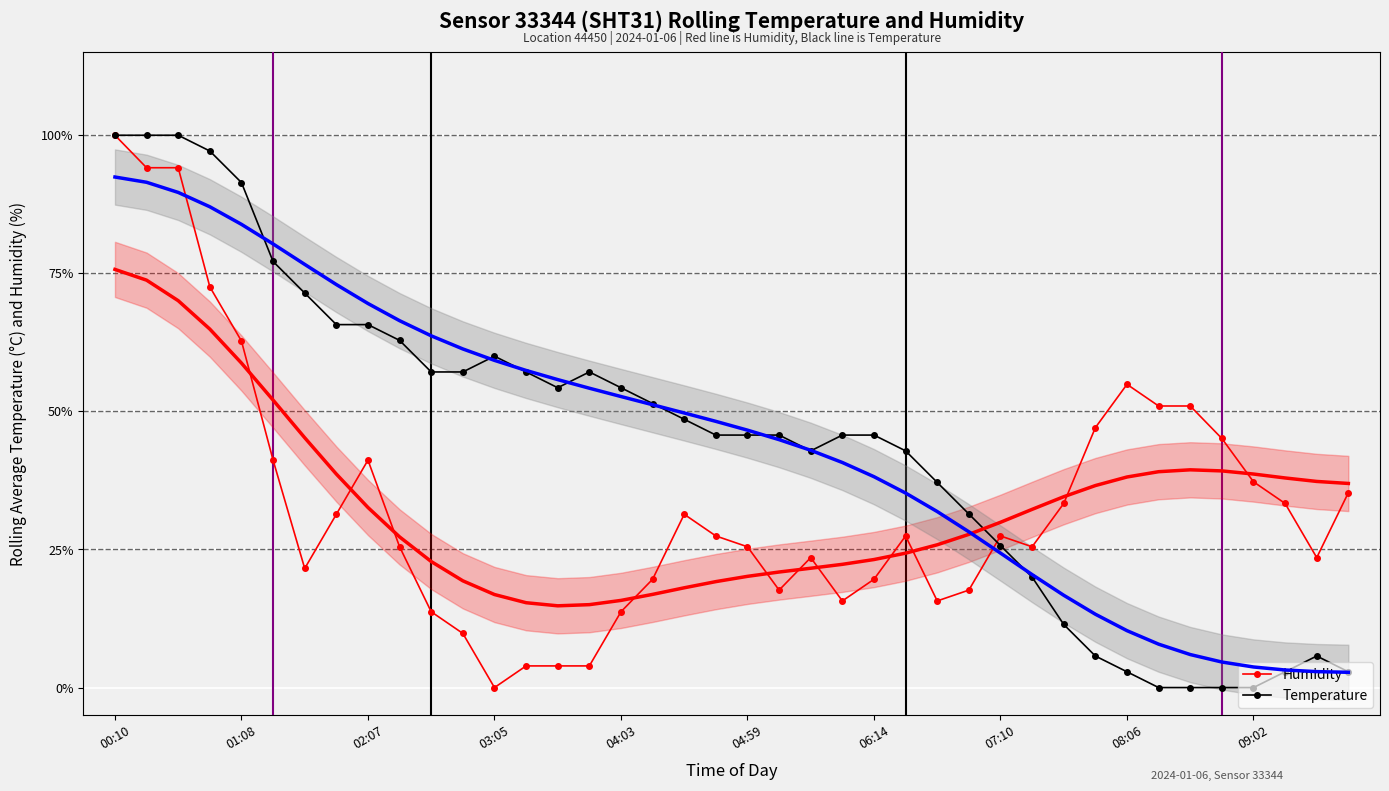

In Temperature, how many points are higher than both neighbors (excluding endpoints)?

3